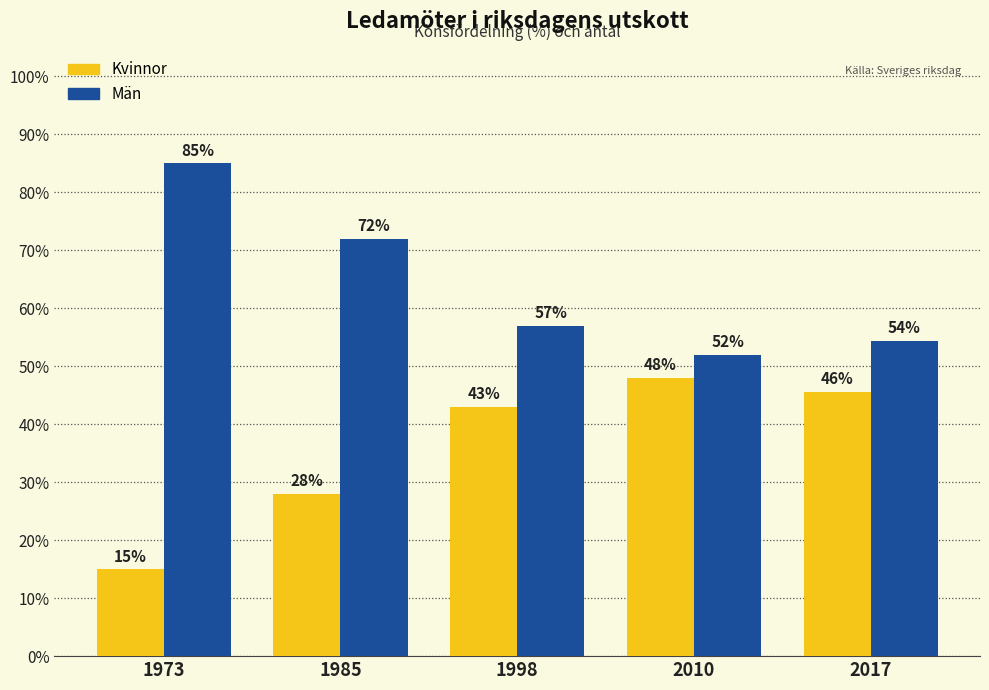

Rank the series at 1985 from highest to lowest value.

Män, Kvinnor